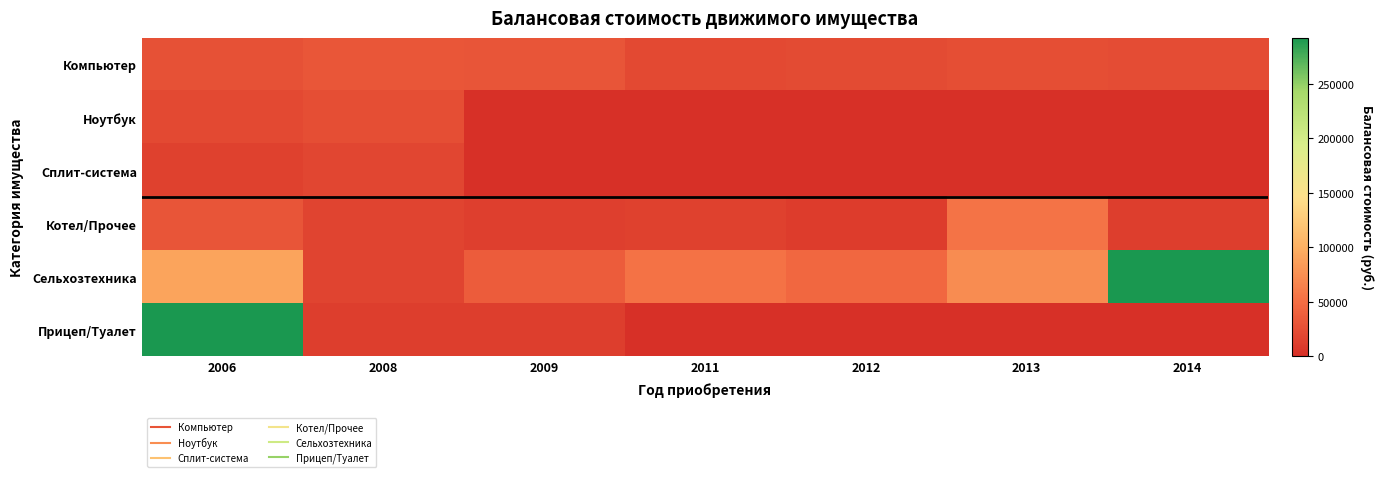

Rank the series at 2013 from lowest to highest value.

Ноутбук, Сплит-система, Прицеп/Туалет, Компьютер, Котел/Прочее, Сельхозтехника